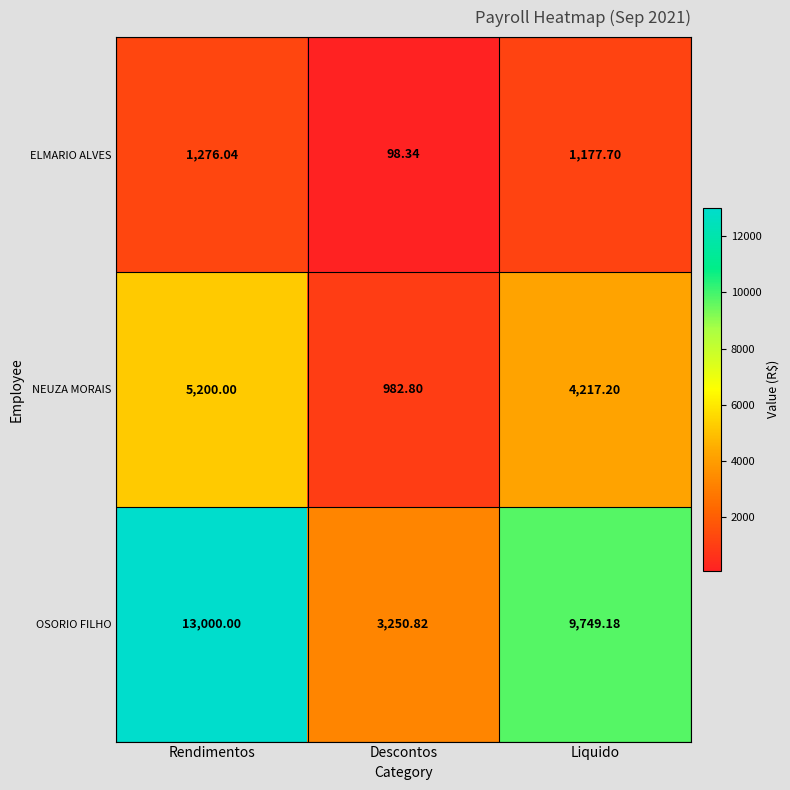

Where is OSORIO FILHO nearest to the value 8125?

Liquido